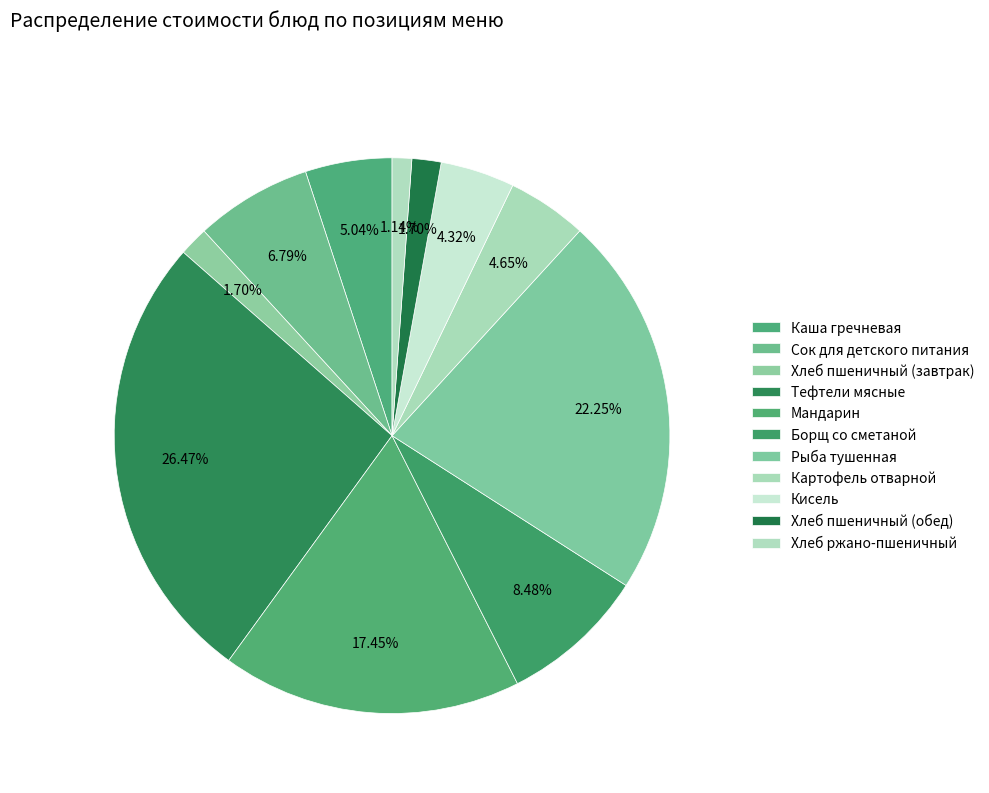

What percentage do Хлеб пшеничный (завтрак) and Тефтели мясные together represent?

28.2%